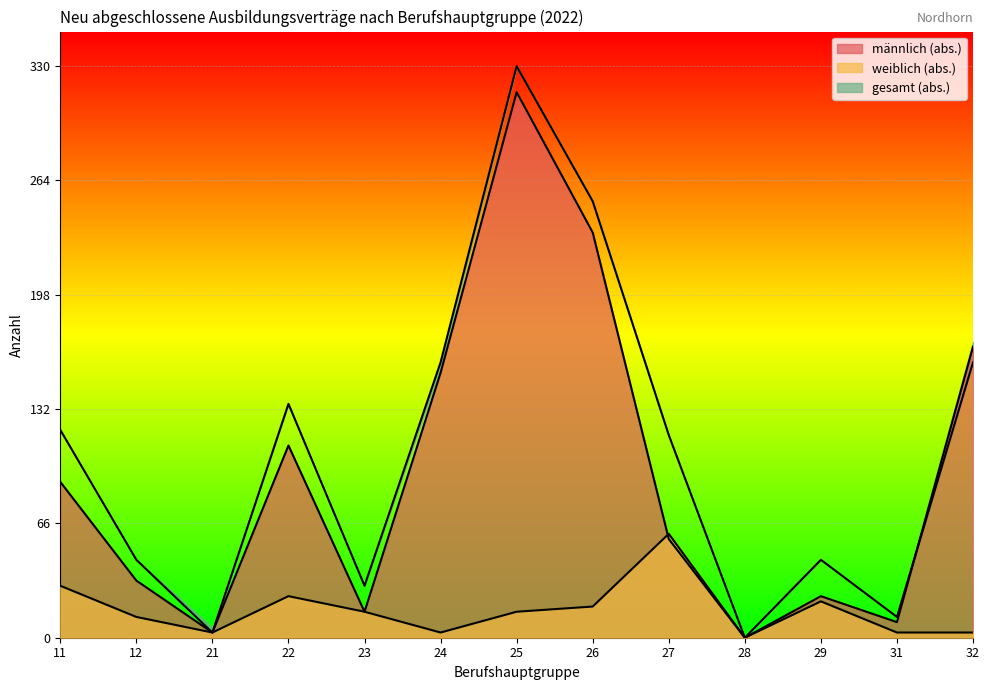

What is the value of the weiblich (abs.) point at the 12th from the left?

3